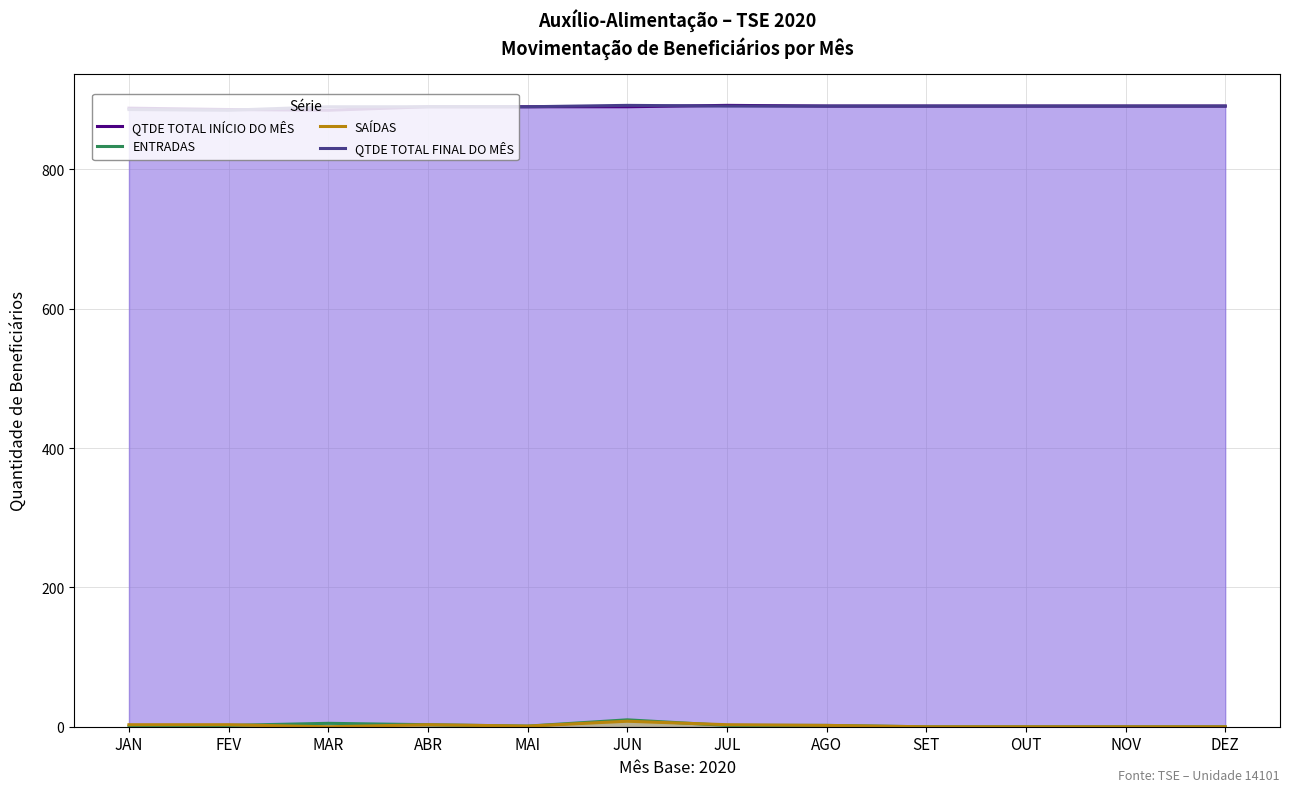

At which category does ENTRADAS reach its first local valley?

MAI